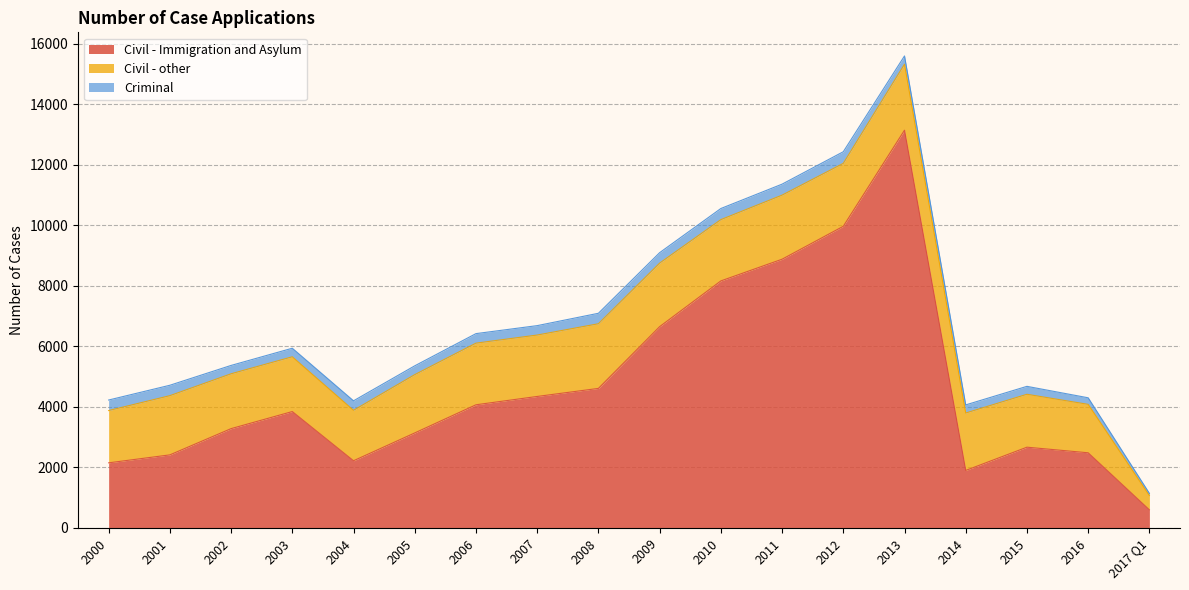

True or false: Civil - other and Civil - Immigration and Asylum intersect in this chart.

False